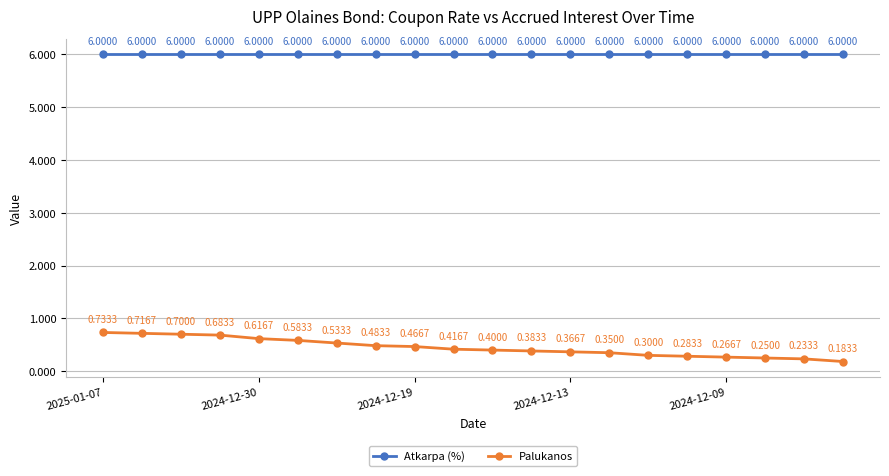

Which series has the widest spread of values?

Palukanos